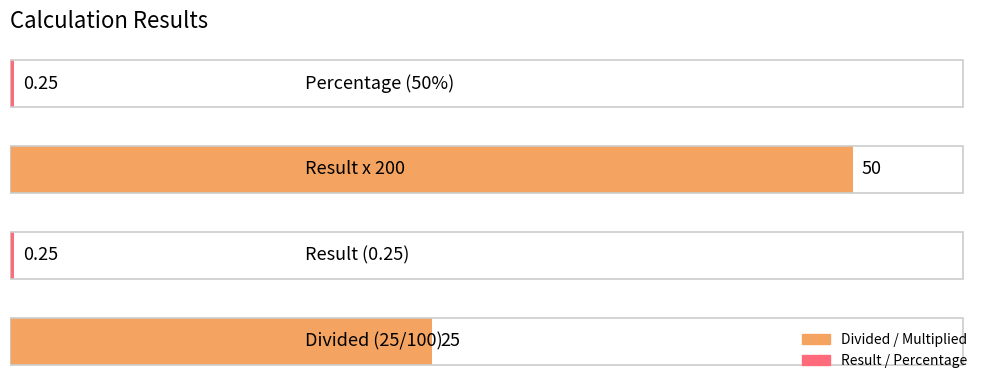

What is the maximum value shown in the chart?

50.0